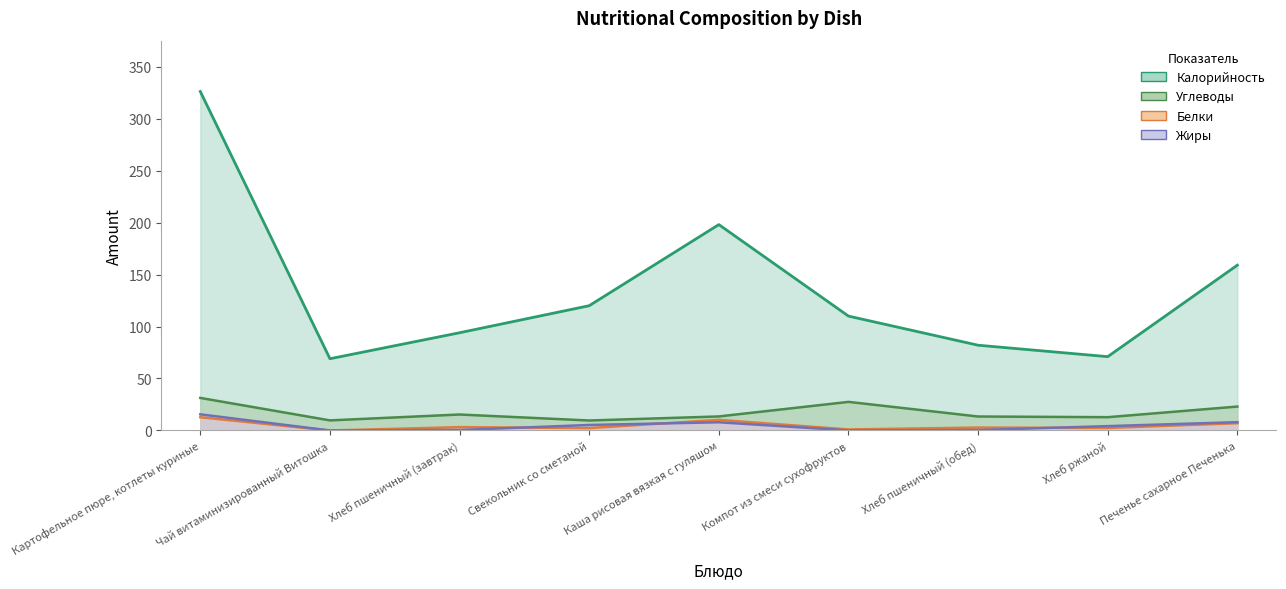

At which category does Калорийность reach its first local valley?

Чай витаминизированный Витошка